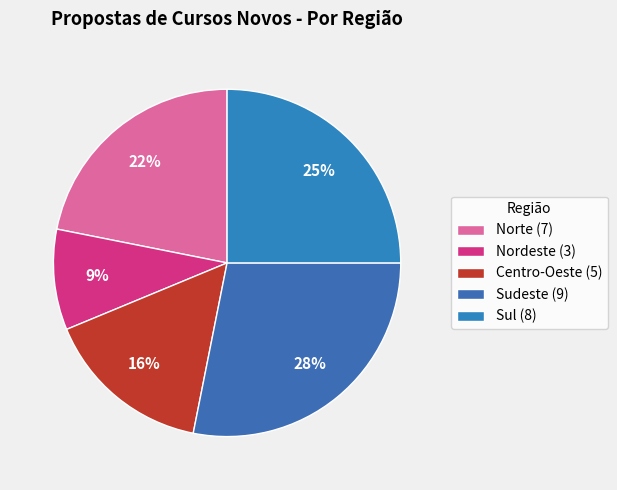

True or false: Sul accounts for 8% of the total.

False